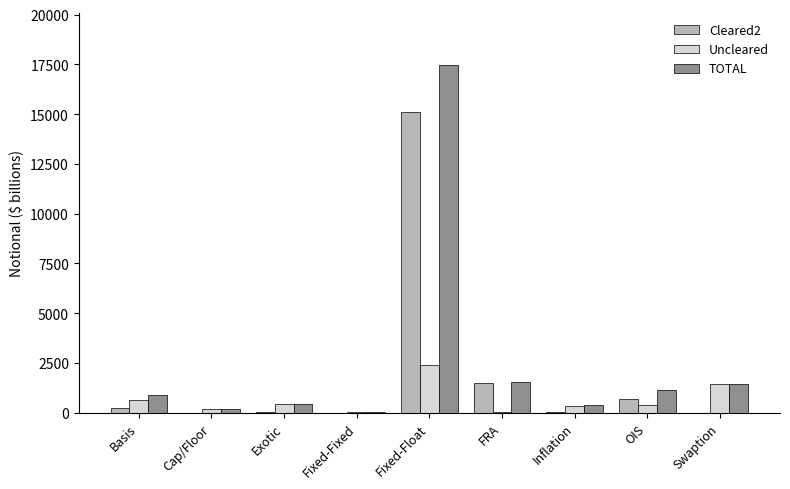

How many distinct data groups are displayed?

3